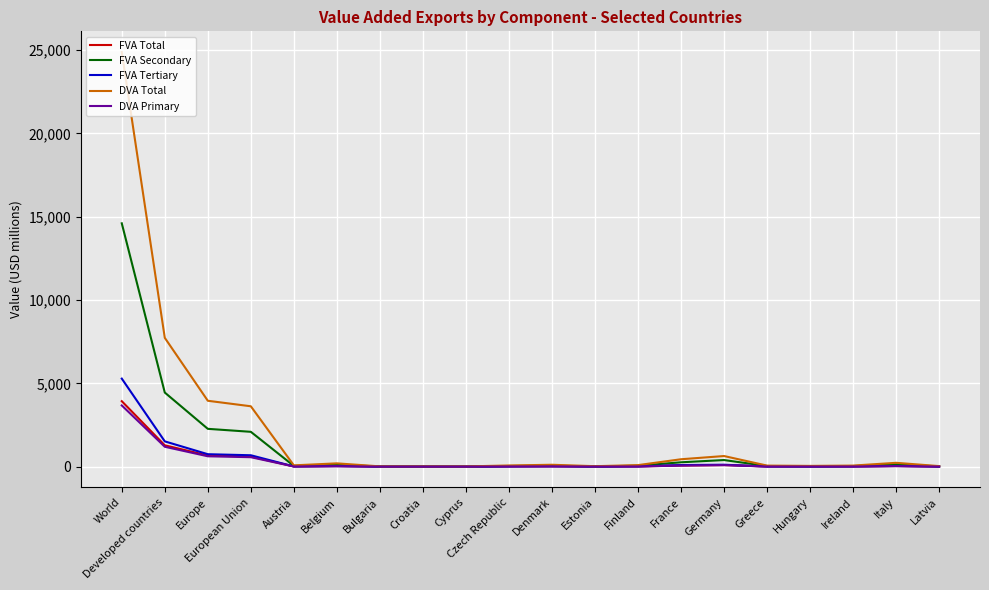

What position from the left is Greece?

16